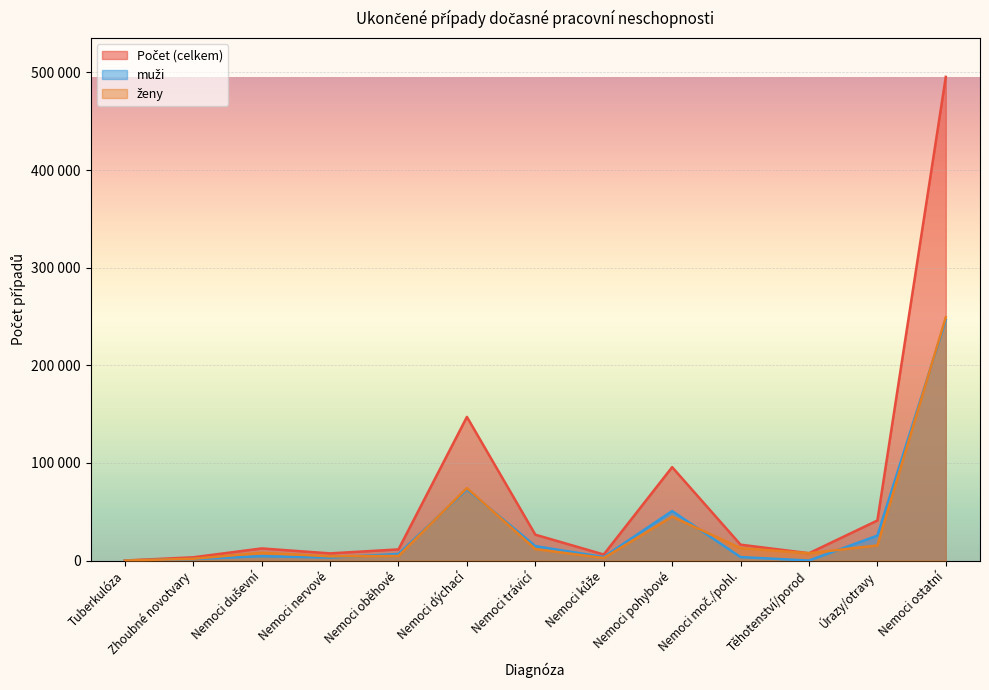

True or false: Počet (celkem) and muži intersect in this chart.

False